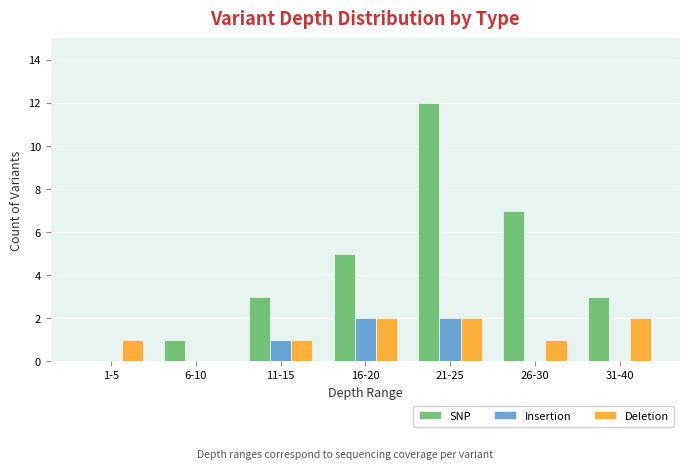

Between 1-5 and 21-25, which series saw the biggest shift?

SNP